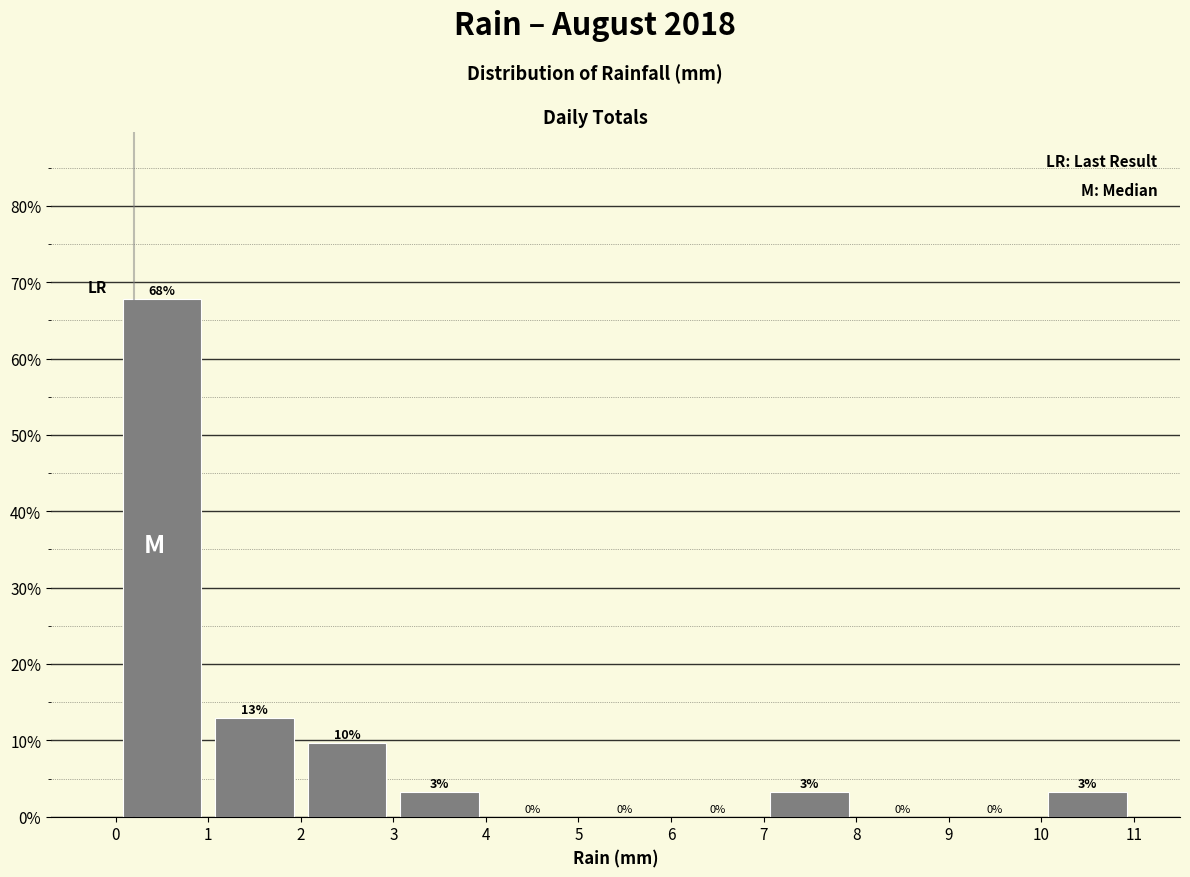

Over which range of the x-axis is the bar tallest?

0 to 1